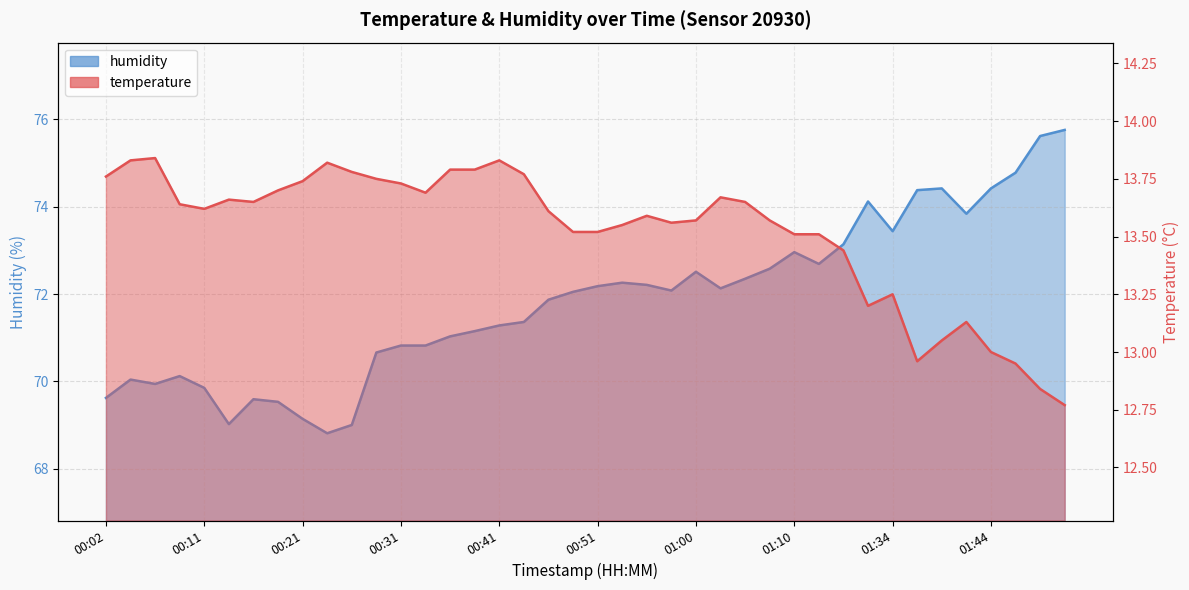

The value of humidity at 00:16 is 69.6. True or false?

True